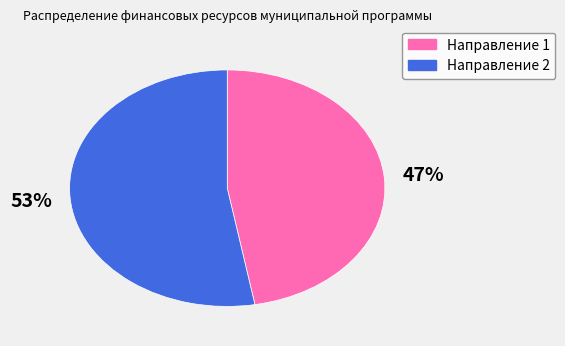

Count the number of slices in the pie.

2